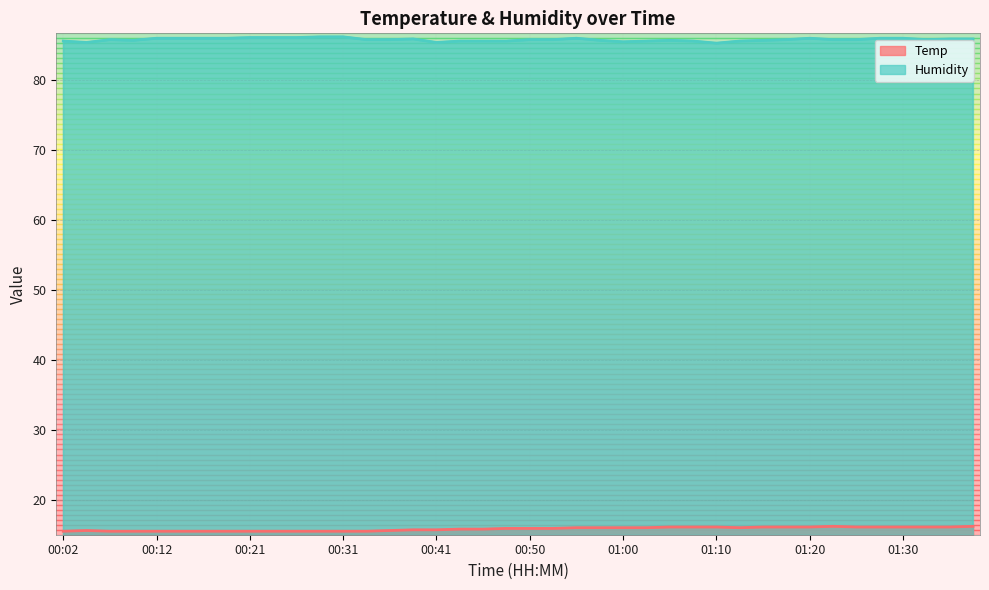

What is the average value of the Humidity series?

85.7